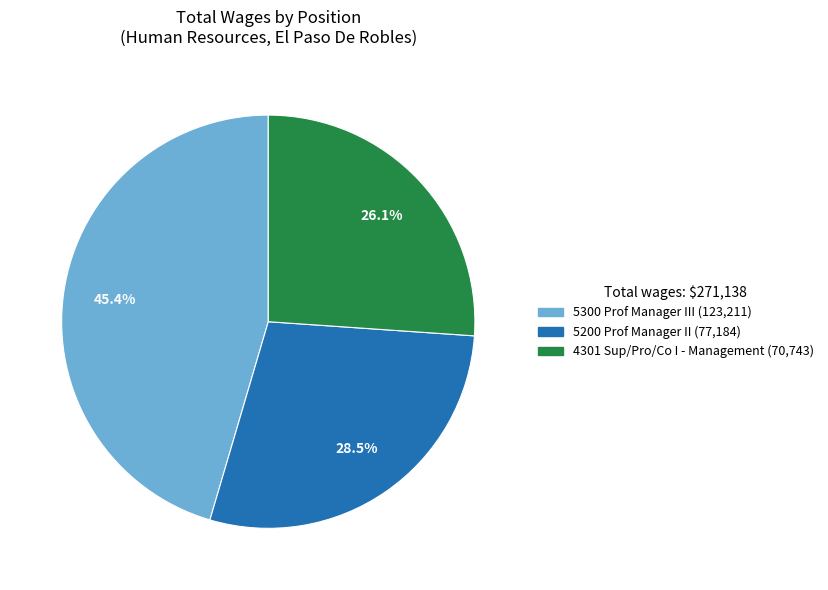

To the nearest percent, what is the difference between the 5200 Prof Manager II and 5300 Prof Manager III slice percentages?

17%